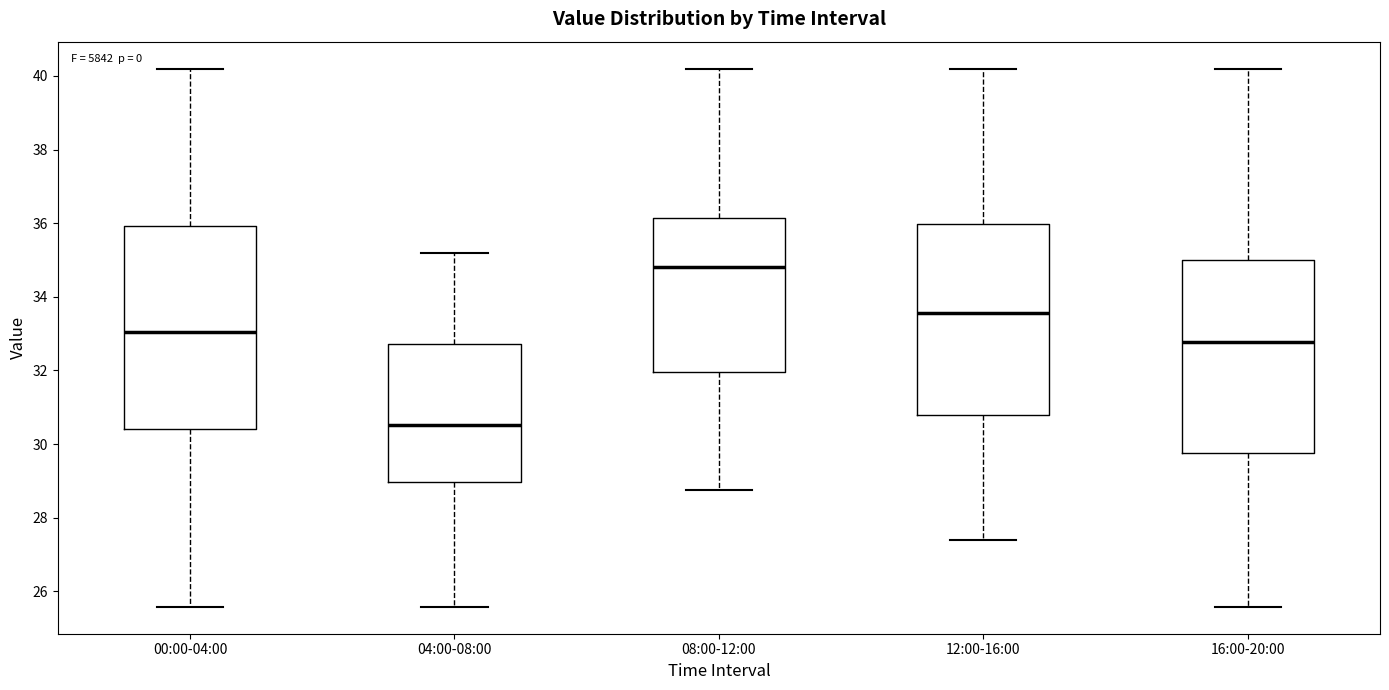

Where does the upper whisker of the box for 08:00-12:00 end on the y-axis? The values are not printed on the chart, so give them approximately, as read against the axis.

40.2